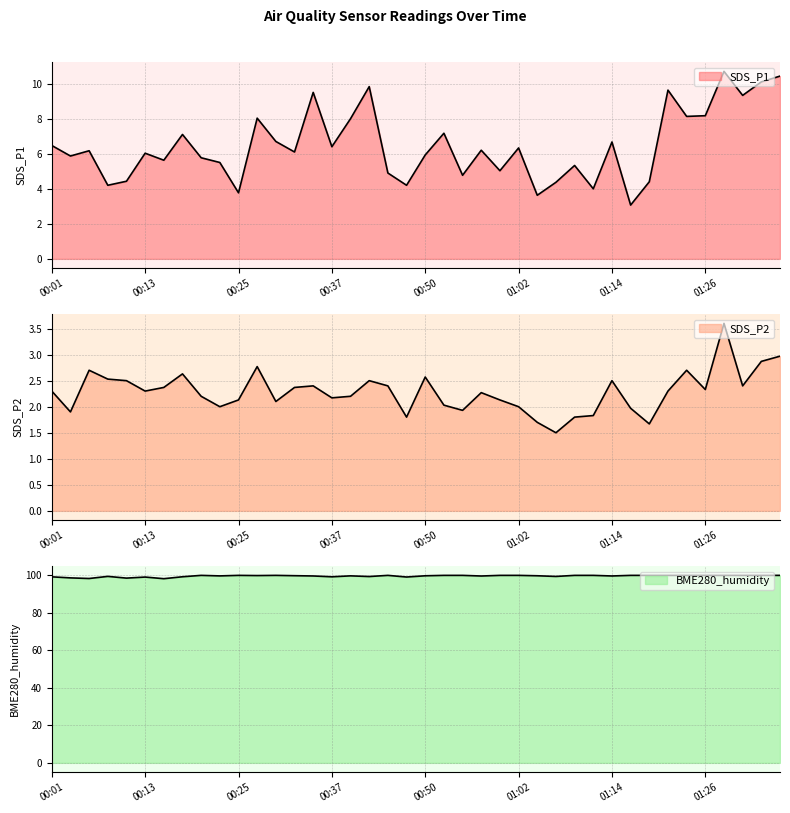

At which label is BME280_humidity closest to 99?

00:13